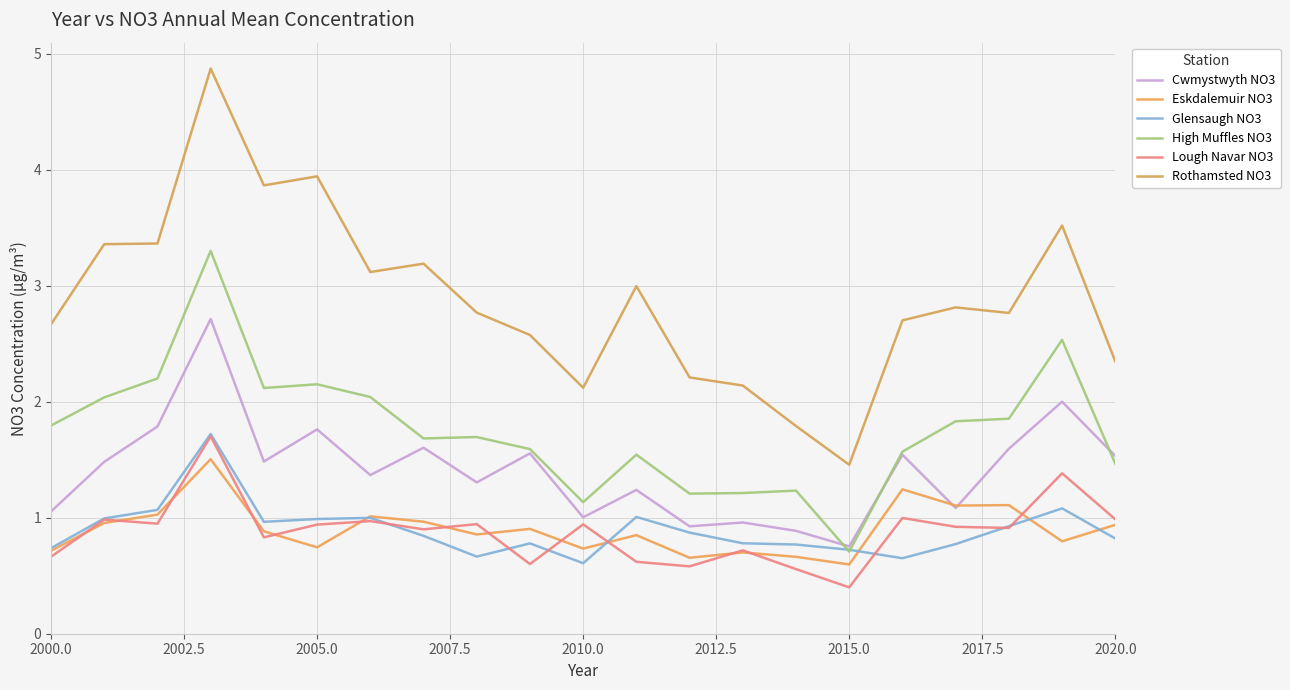

Reading left to right, extract all data points from this chart.

Cwmystwyth NO3: 1.1	1.5	1.8	2.7	1.5	1.8	1.4	1.6	1.3	1.6	1.0	1.2	0.9	1.0	0.9	0.8	1.5	1.1	1.6	2.0	1.5
Eskdalemuir NO3: 0.7	1.0	1.0	1.5	0.9	0.7	1.0	1.0	0.9	0.9	0.7	0.8	0.7	0.7	0.7	0.6	1.2	1.1	1.1	0.8	0.9
Glensaugh NO3: 0.7	1.0	1.1	1.7	1.0	1.0	1.0	0.8	0.7	0.8	0.6	1.0	0.9	0.8	0.8	0.7	0.7	0.8	0.9	1.1	0.8
High Muffles NO3: 1.8	2.0	2.2	3.3	2.1	2.2	2.0	1.7	1.7	1.6	1.1	1.5	1.2	1.2	1.2	0.7	1.6	1.8	1.9	2.5	1.5
Lough Navar NO3: 0.7	1.0	0.9	1.7	0.8	0.9	1.0	0.9	0.9	0.6	0.9	0.6	0.6	0.7	0.6	0.4	1.0	0.9	0.9	1.4	1.0
Rothamsted NO3: 2.7	3.4	3.4	4.9	3.9	3.9	3.1	3.2	2.8	2.6	2.1	3.0	2.2	2.1	1.8	1.5	2.7	2.8	2.8	3.5	2.3